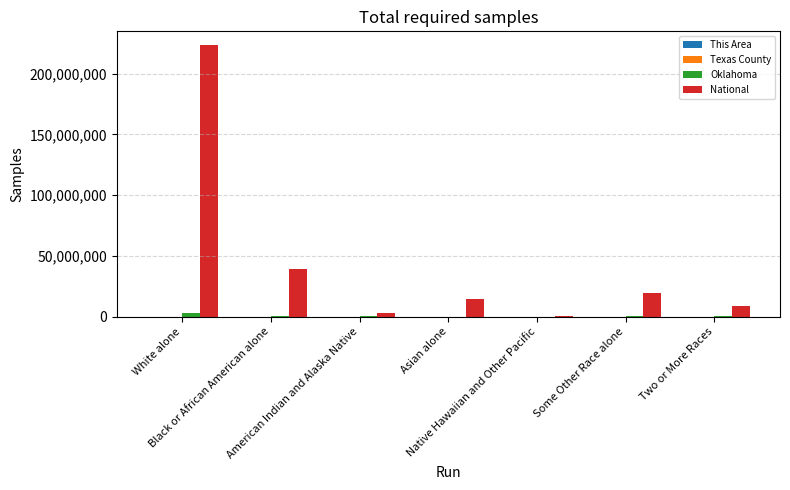

Which series has the largest total across all categories?

National